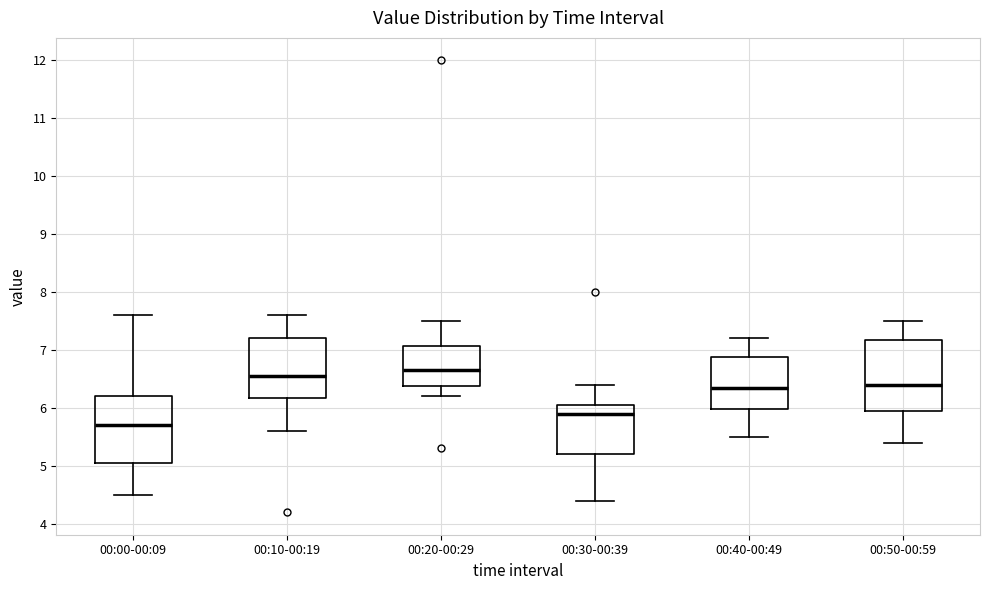

Where does the median line of the box for 00:30-00:39 sit on the y-axis? The values are not printed on the chart, so give them approximately, as read against the axis.

5.9